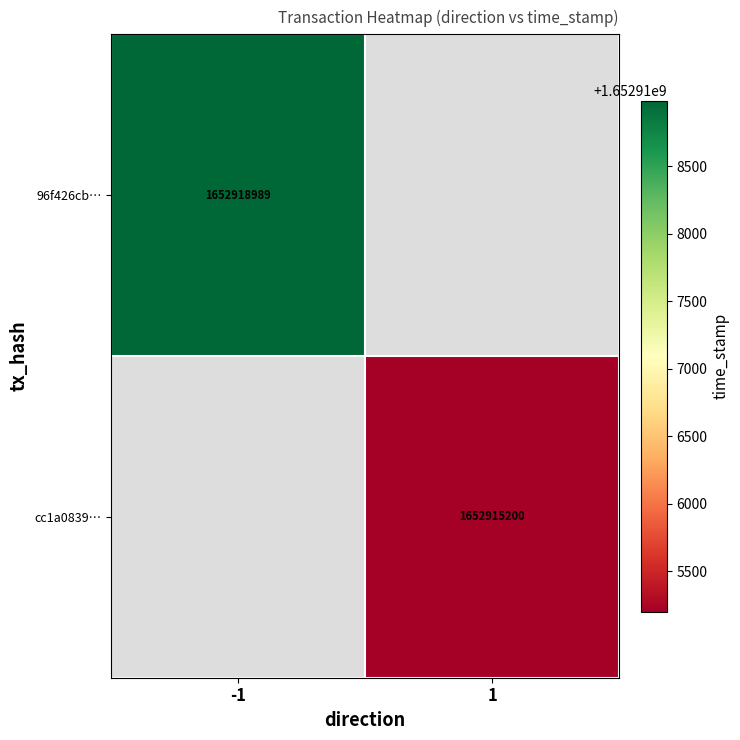

Which label corresponds to the largest value in the chart?

-1